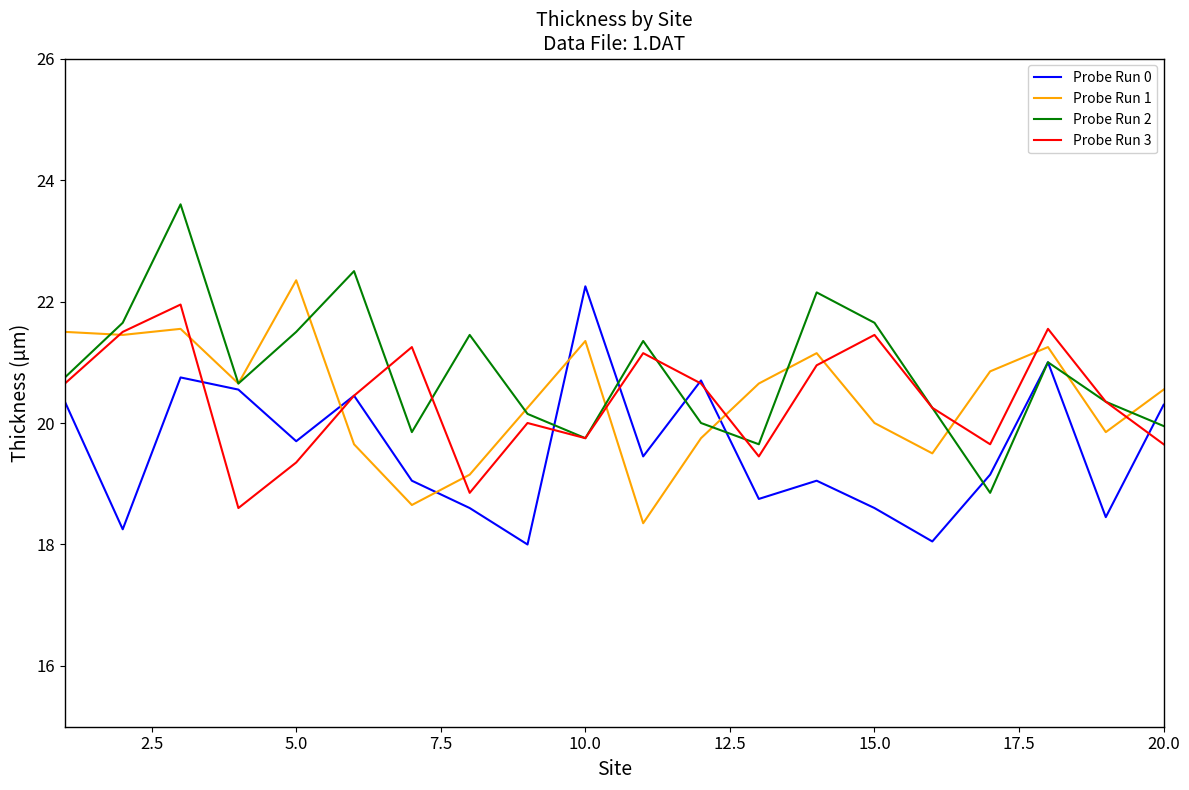

How many intersections are there between Probe Run 1 and Probe Run 2?

10